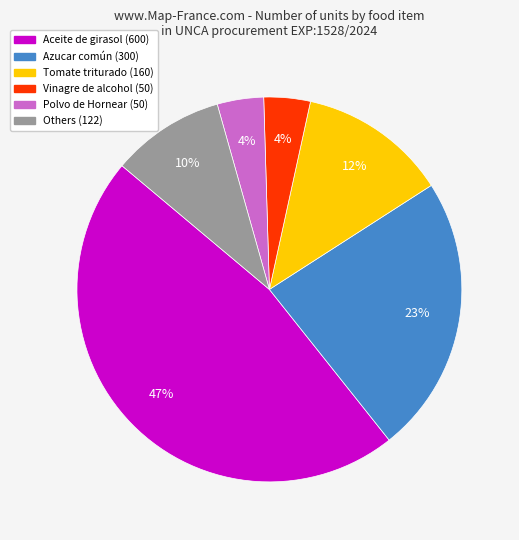

Does any single category account for the majority?

No